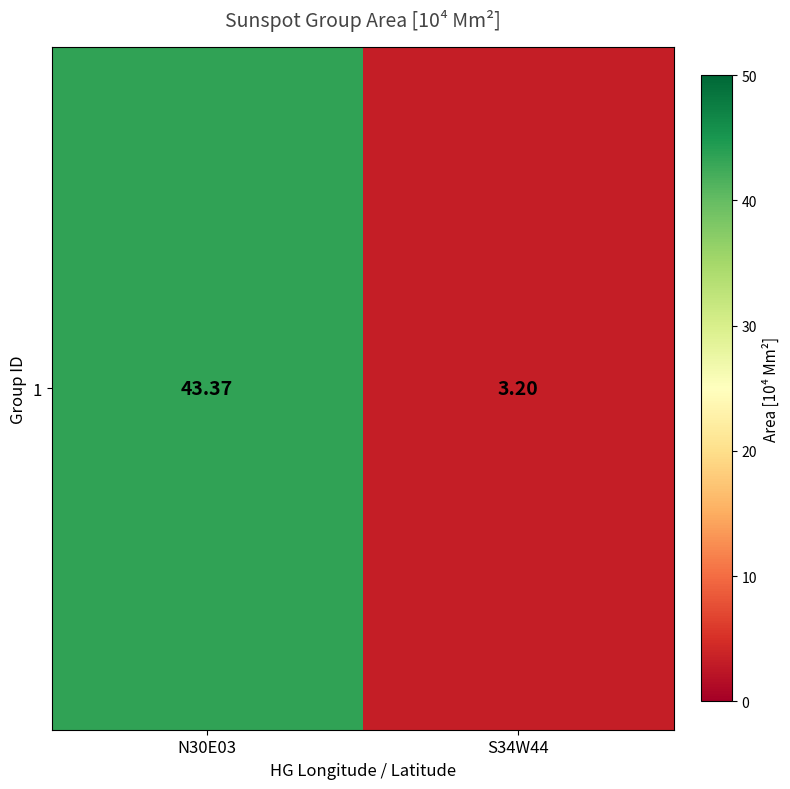

Approximately how many times larger is the value at S34W44 compared to N30E03?

0.1